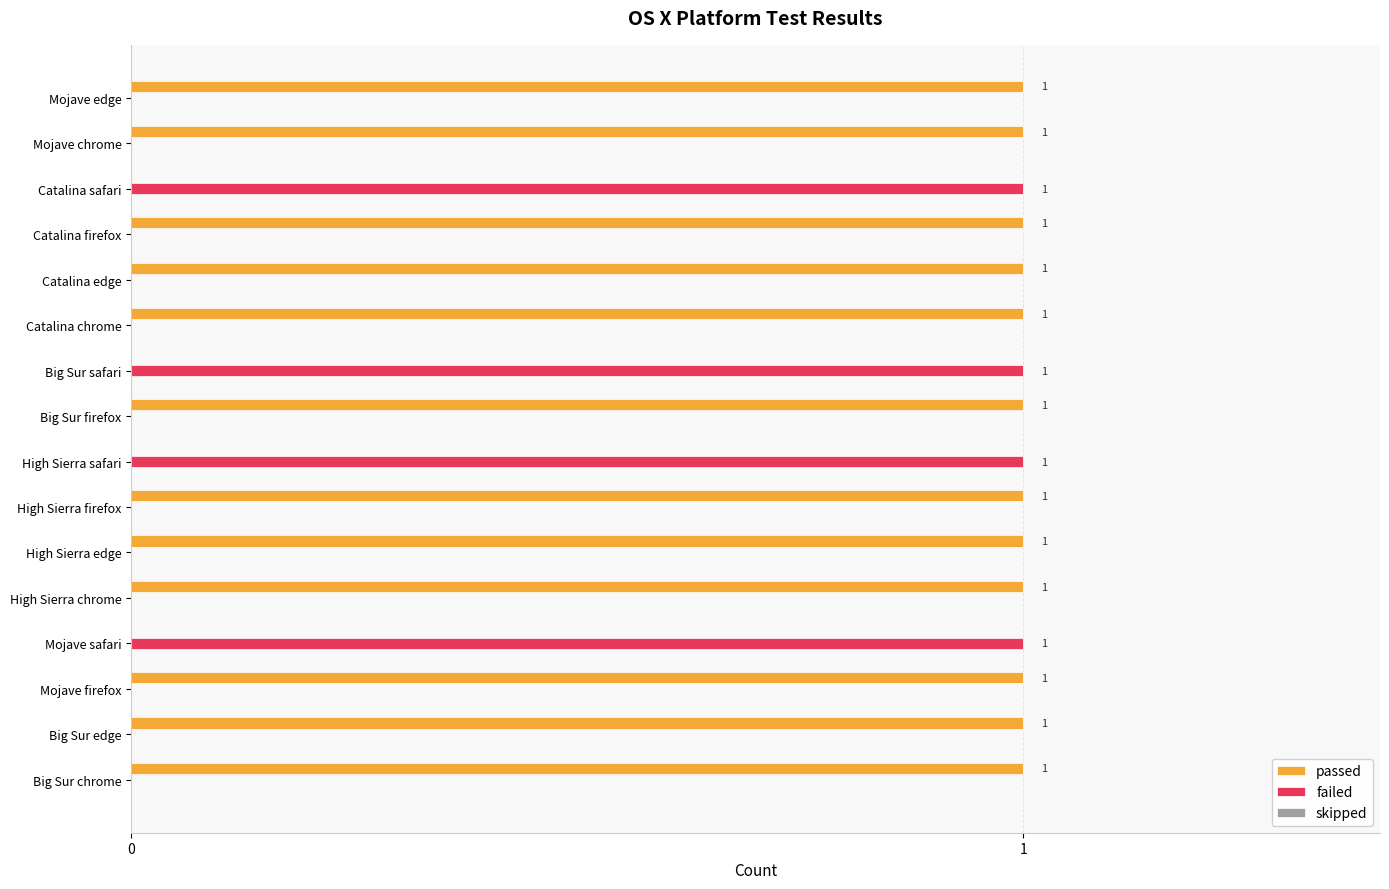

How many failed values are between 0 and 1?

16